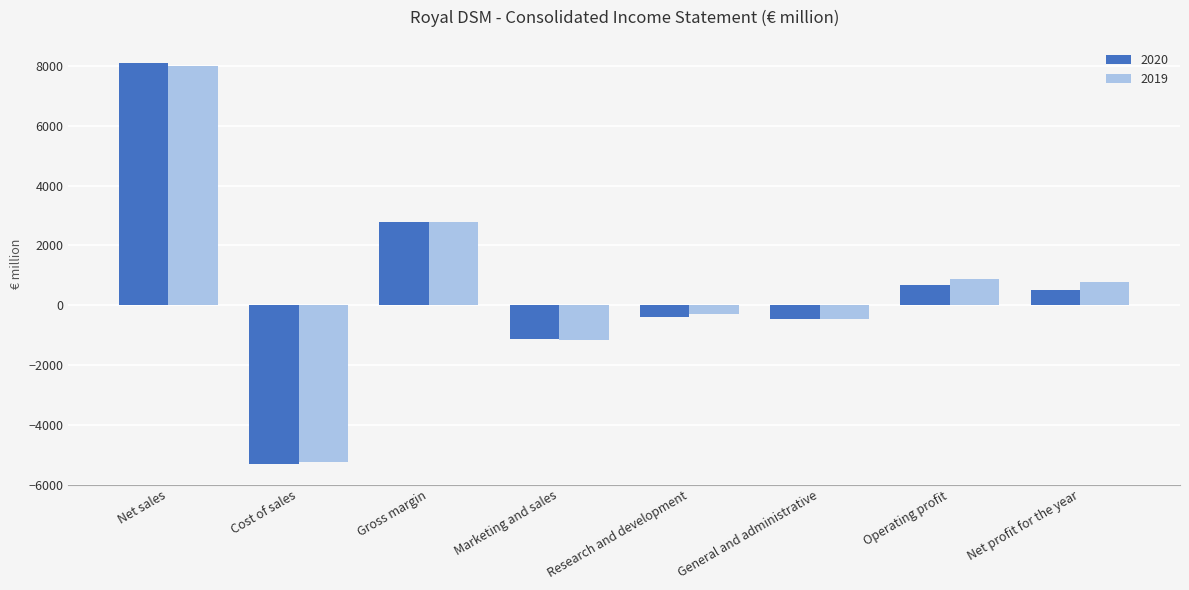

Read the 2019 value at Cost of sales.

-5234